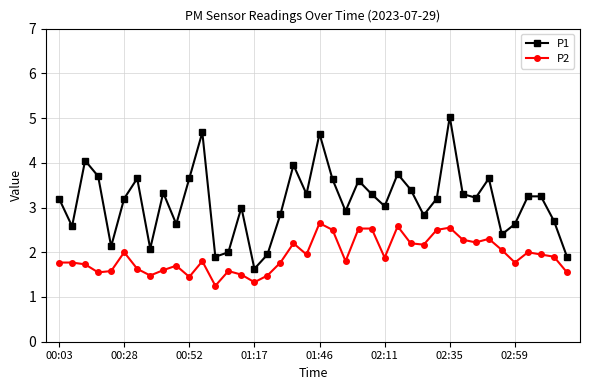

At how many categories does at least one series exceed 1?

40